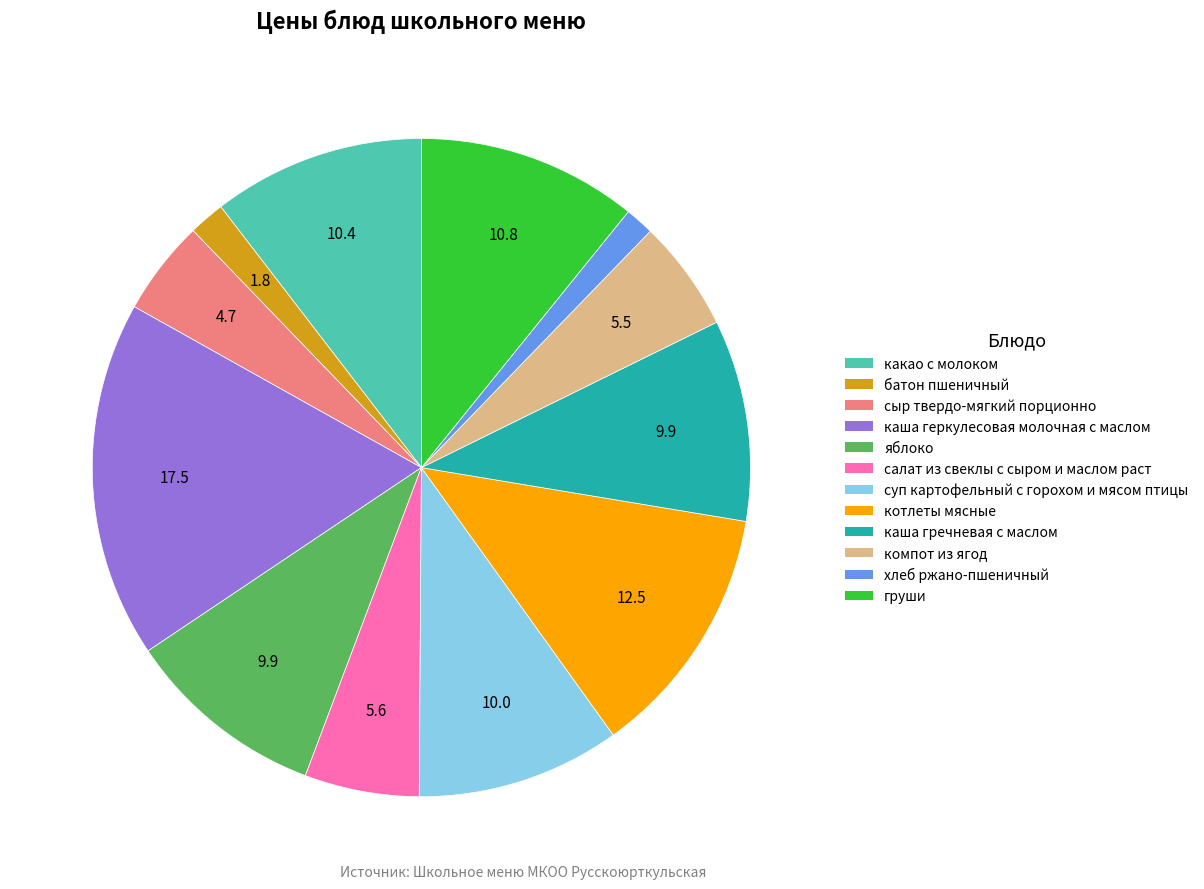

True or false: какао с молоком accounts for 10% of the total.

True